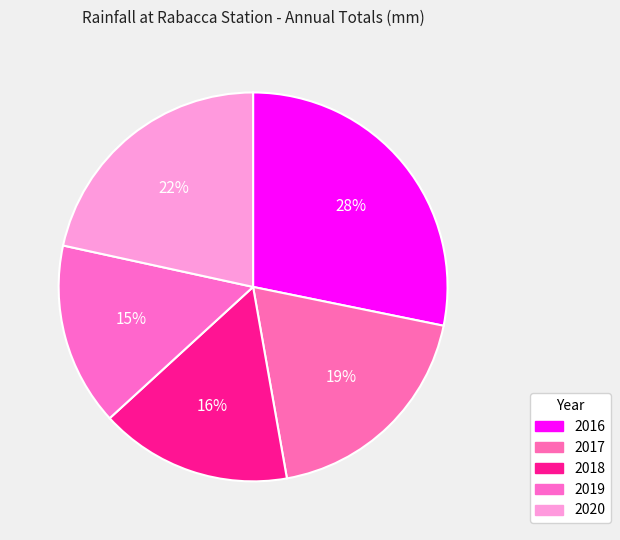

The 2017 slice represents 19% of the pie. True or false?

True